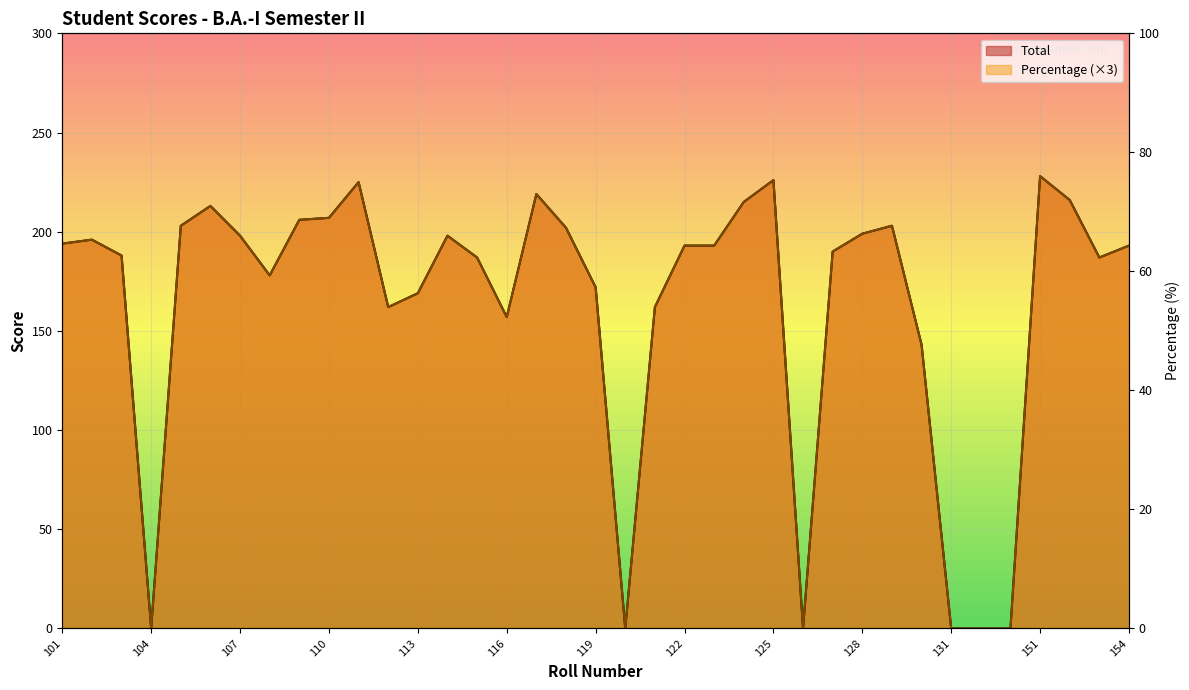

What is the difference between the maximum and minimum values in the Percentage series?

228.0